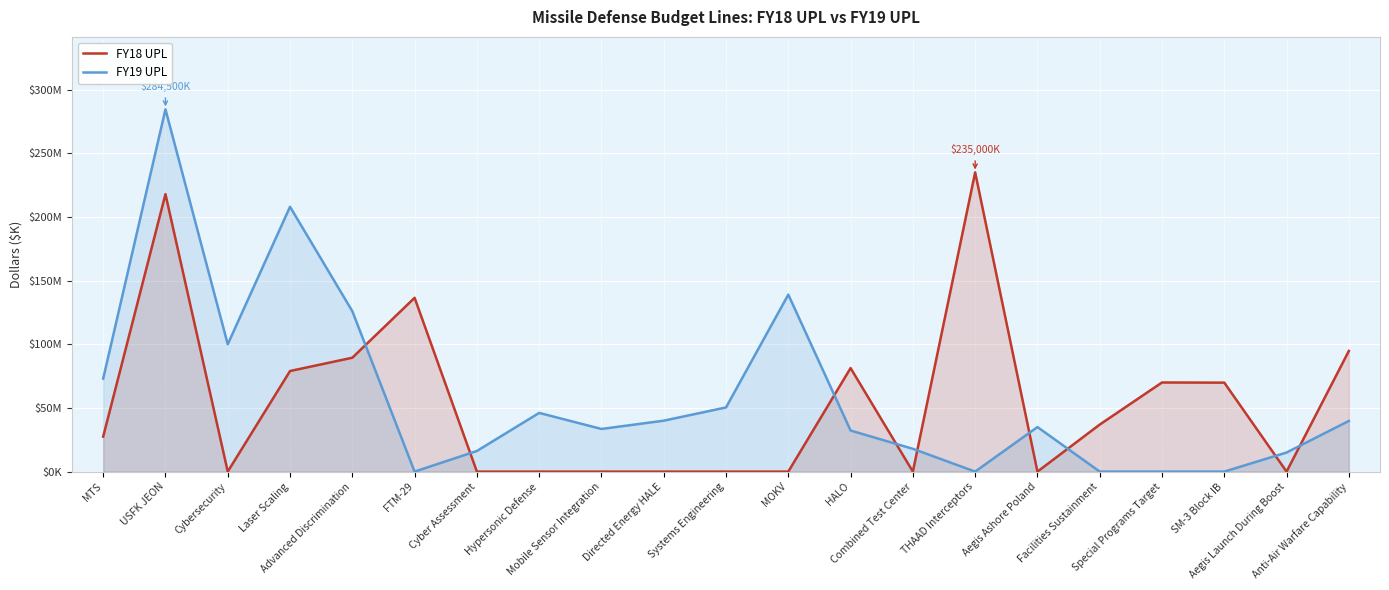

Between Directed Energy HALE and MOKV, which series saw the biggest shift?

FY19 UPL